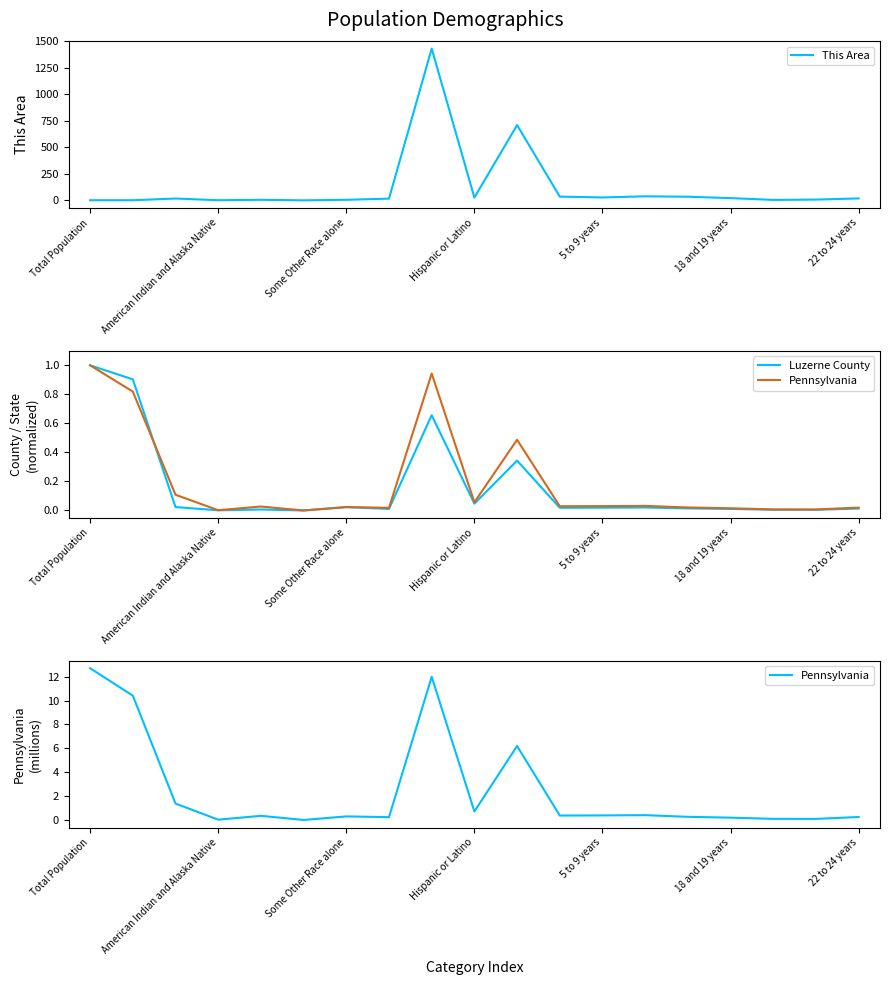

Rank the series by their maximum value, from highest to lowest.

This Area, Pennsylvania, Luzerne County